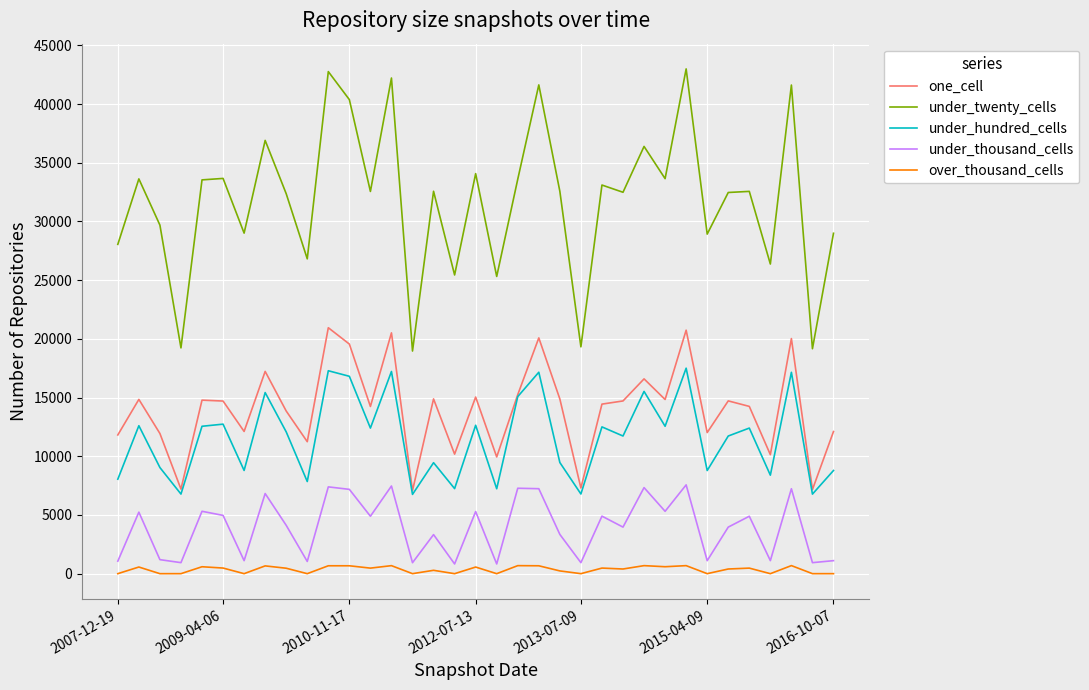

How many categories are shown in the chart?

35